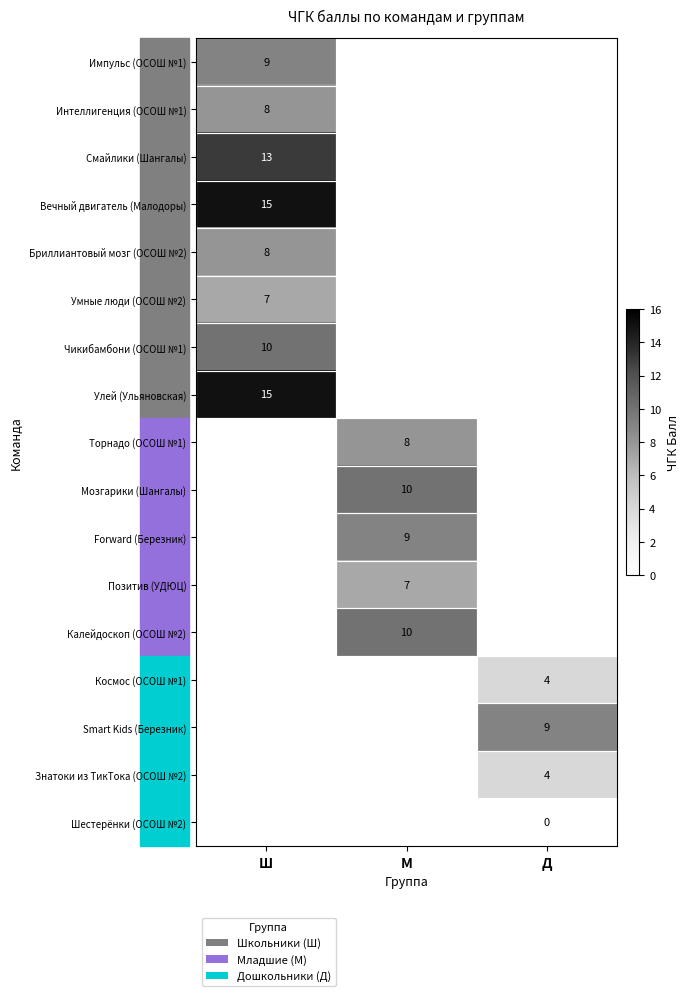

Is it true that Калейдоскоп (ОСОШ №2) equals 4 at М?

False